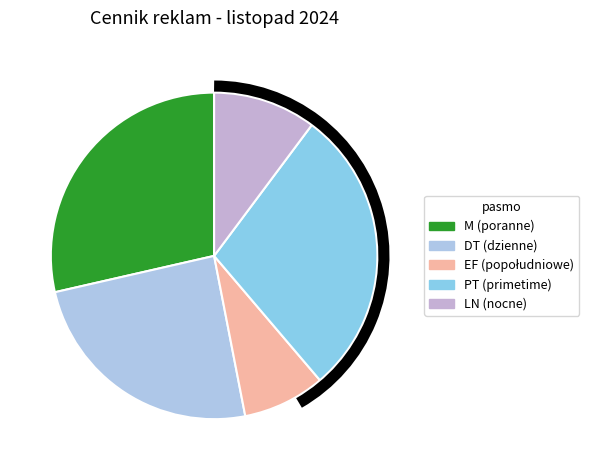

The M slice represents 38% of the pie. True or false?

False